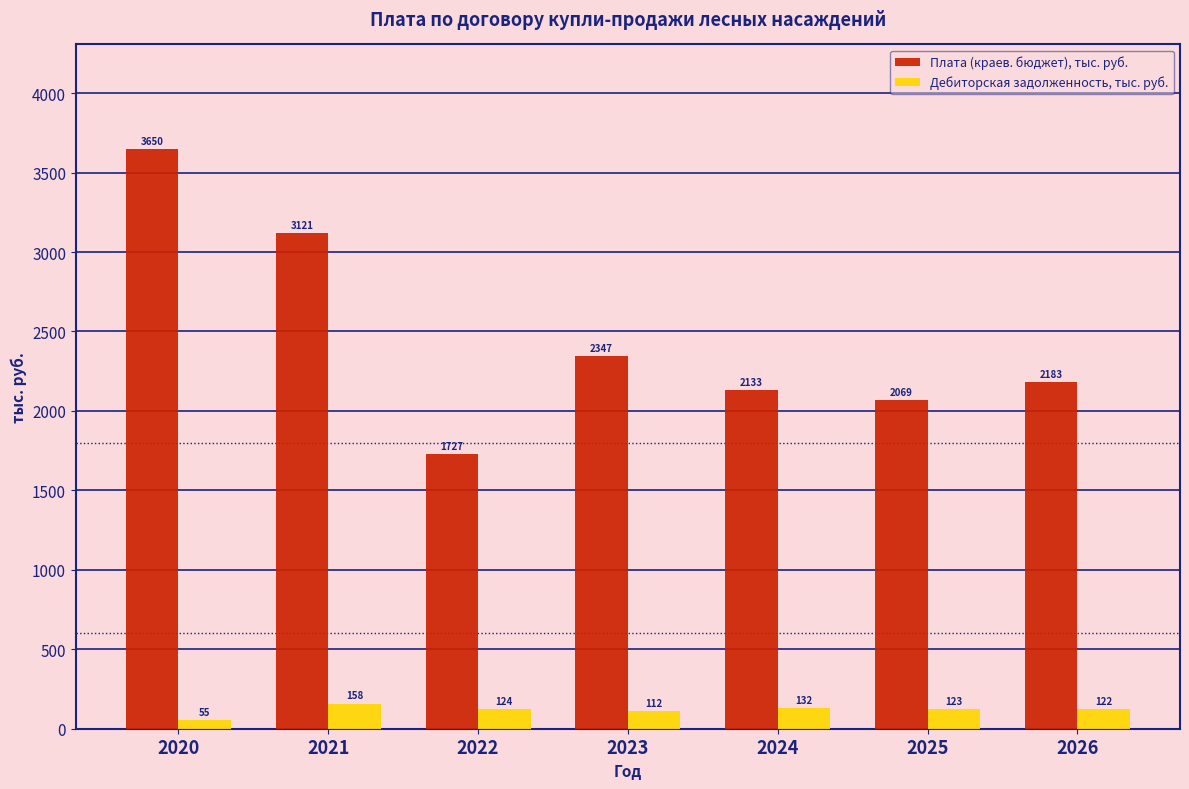

The value of Плата (краев. бюджет), тыс. руб. at 2022 is 759.9. True or false?

False